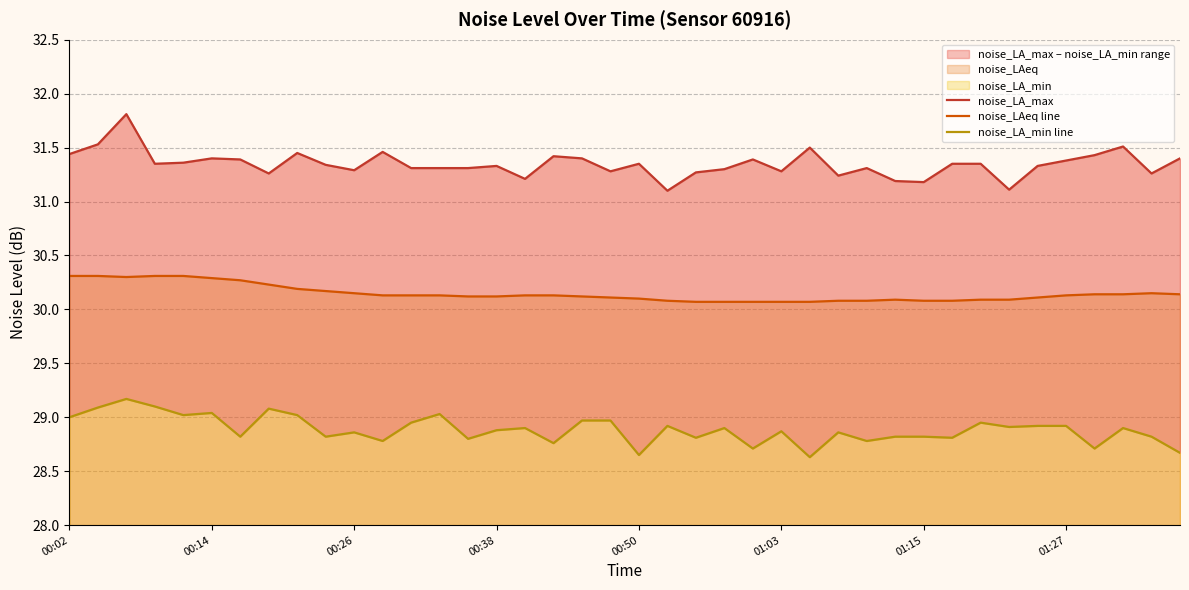

In noise_LA_min line, how many points are lower than both neighbors (excluding endpoints)?

14